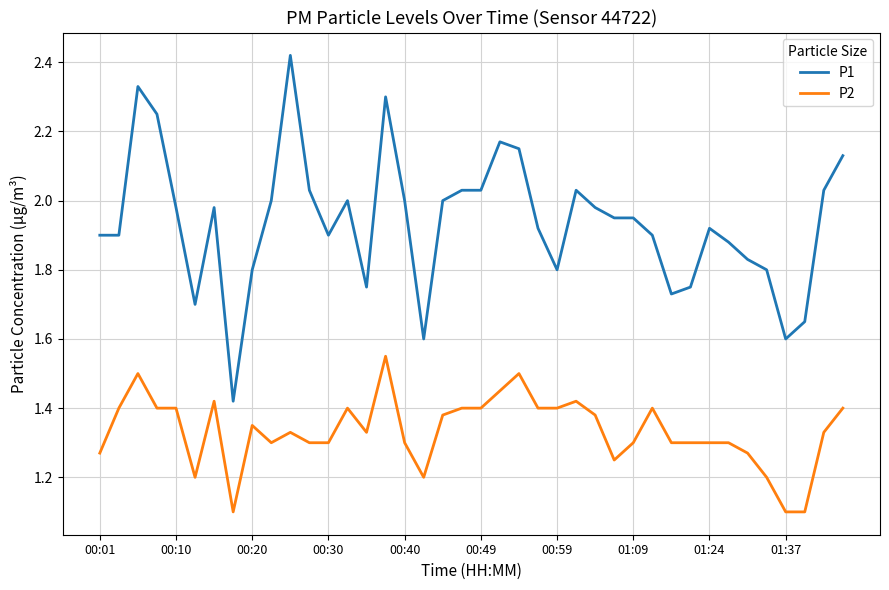

True or false: P2 and P1 cross at least once.

False